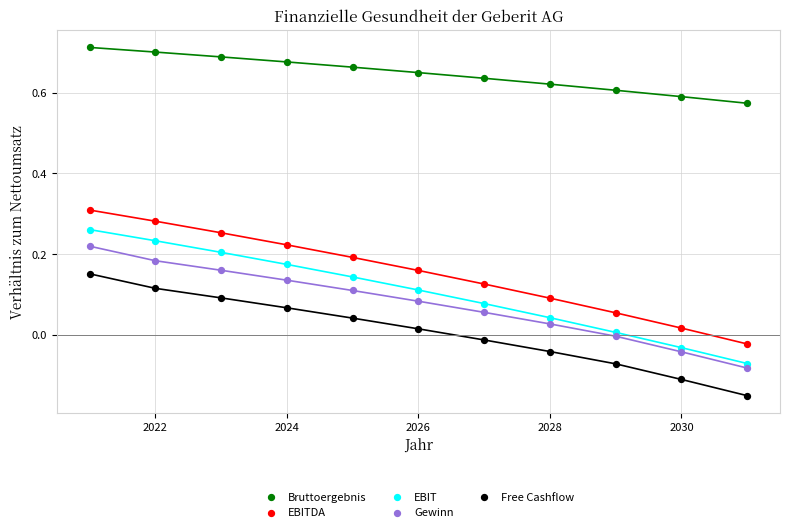

Which series contains the lowest Y value?

Free Cashflow